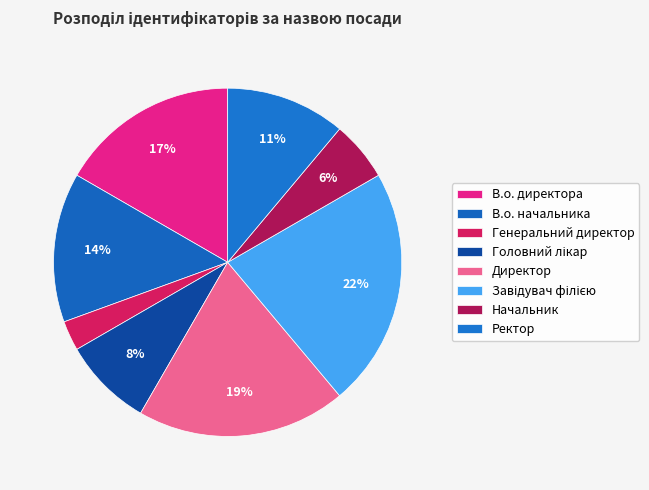

To the nearest percent, what is the difference between the largest and smallest slice percentages?

19%